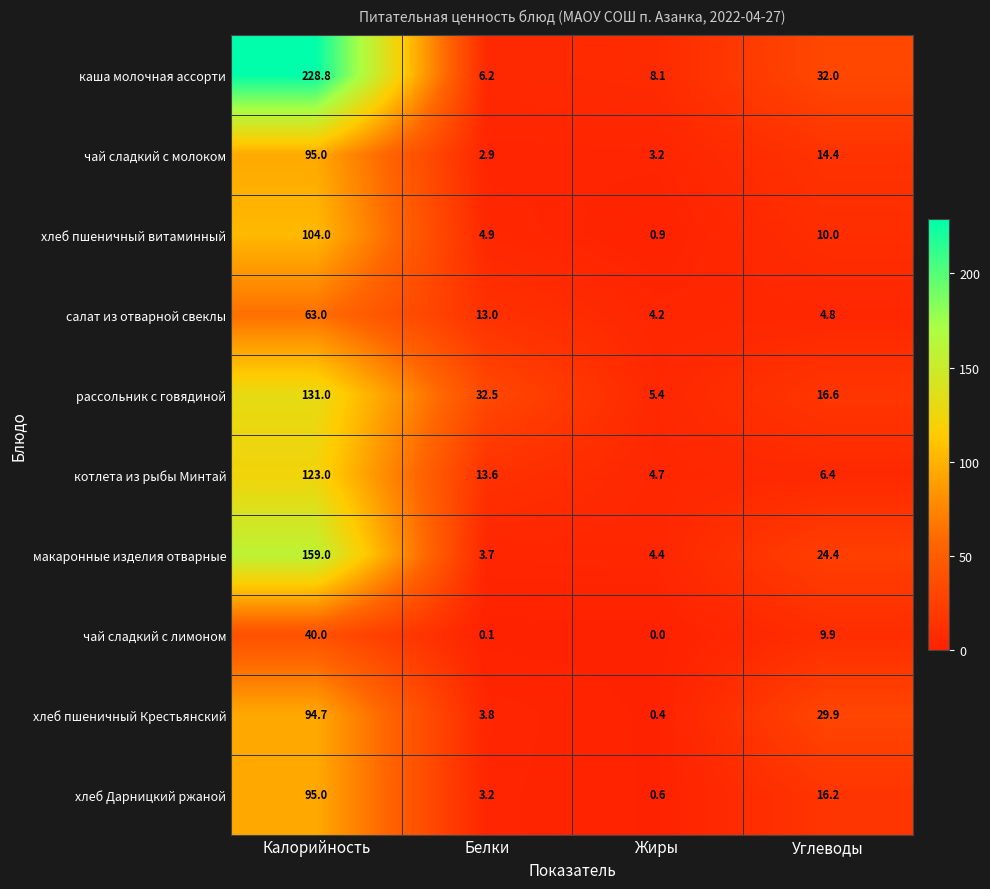

Read the чай сладкий с молоком value at Углеводы.

14.4